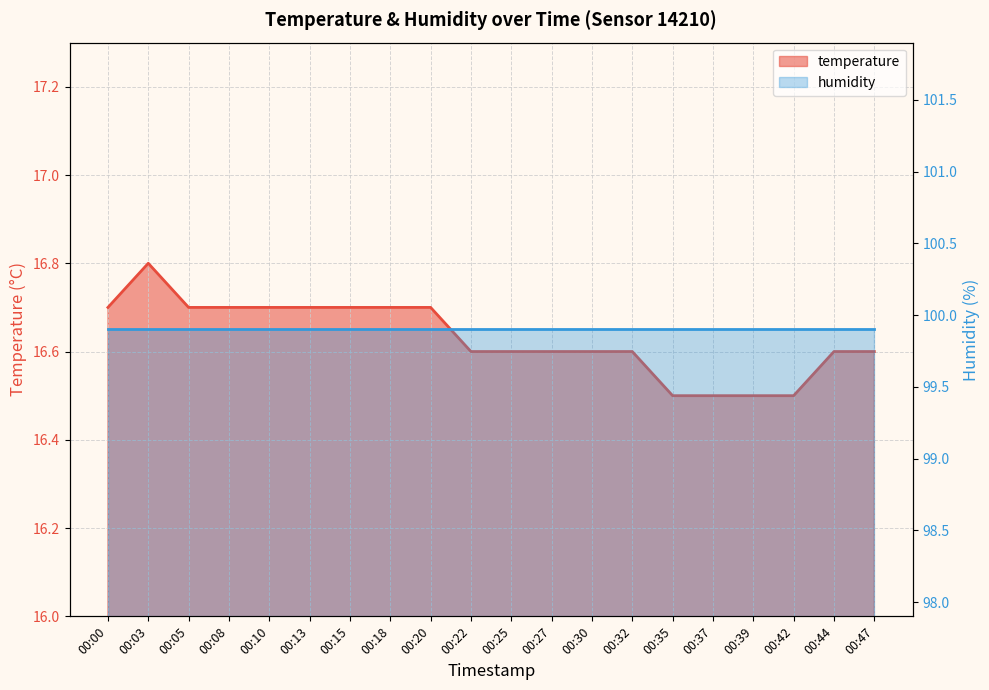

What is the value of the 19th point from the left?

16.6